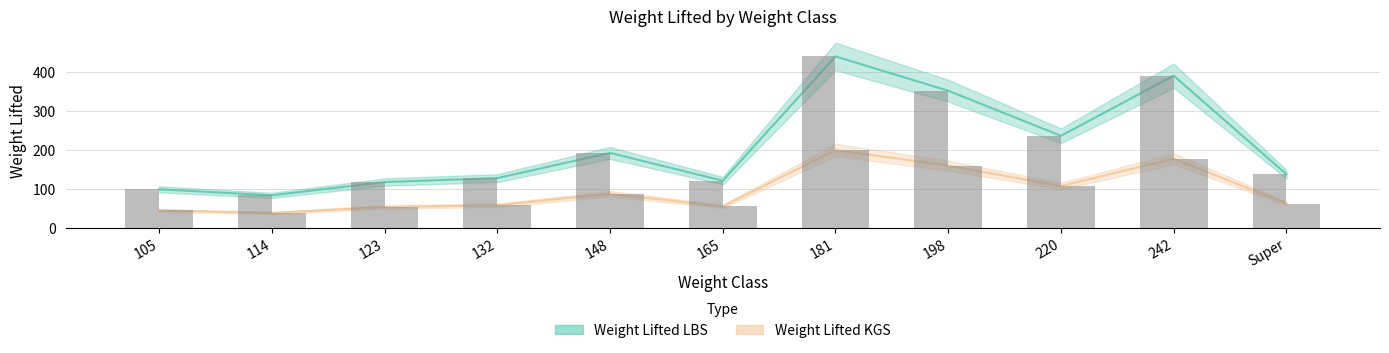

What is the value of the Weight Lifted KGS bar at the 6th from the left?

55.0